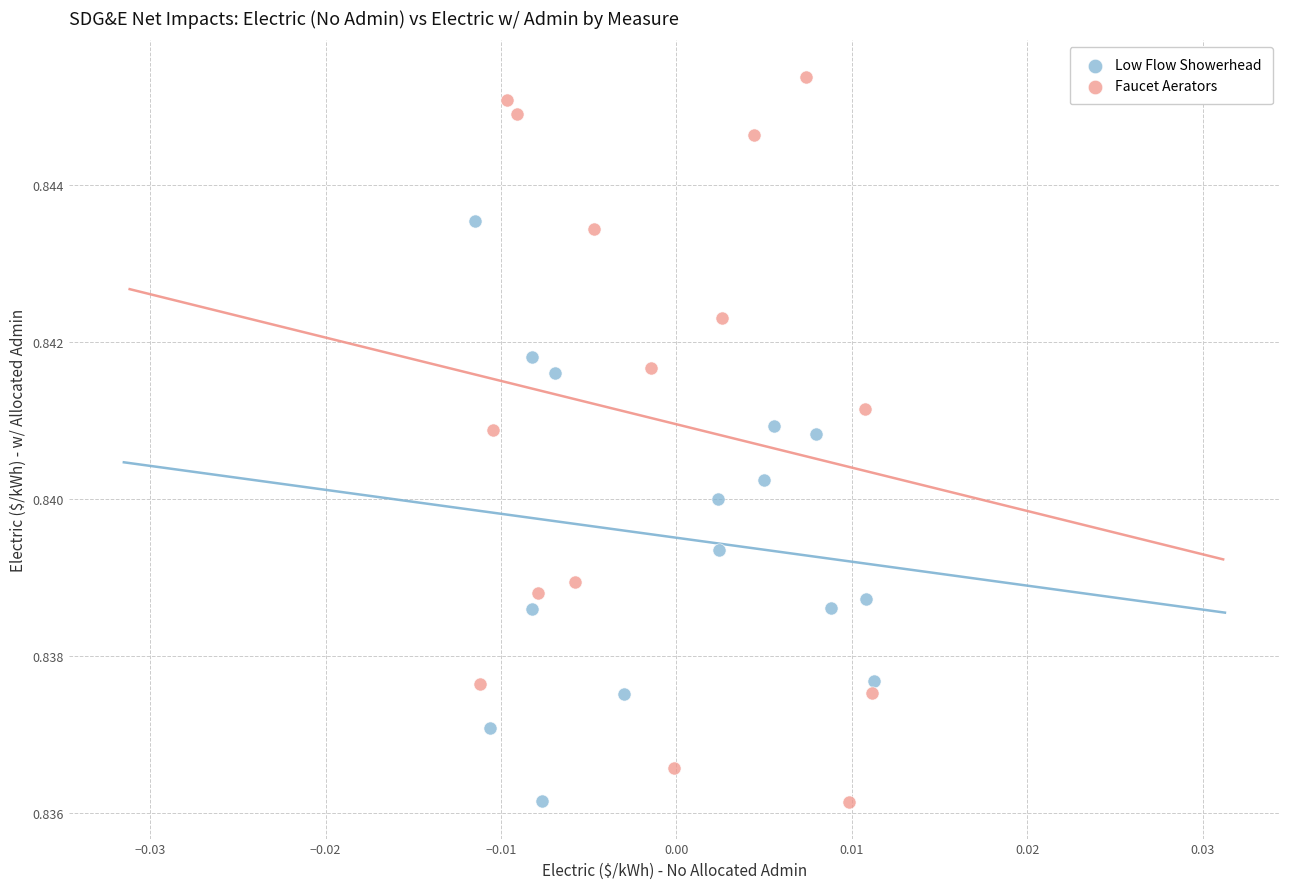

Which series has the largest Y range (max minus min)?

Faucet Aerators